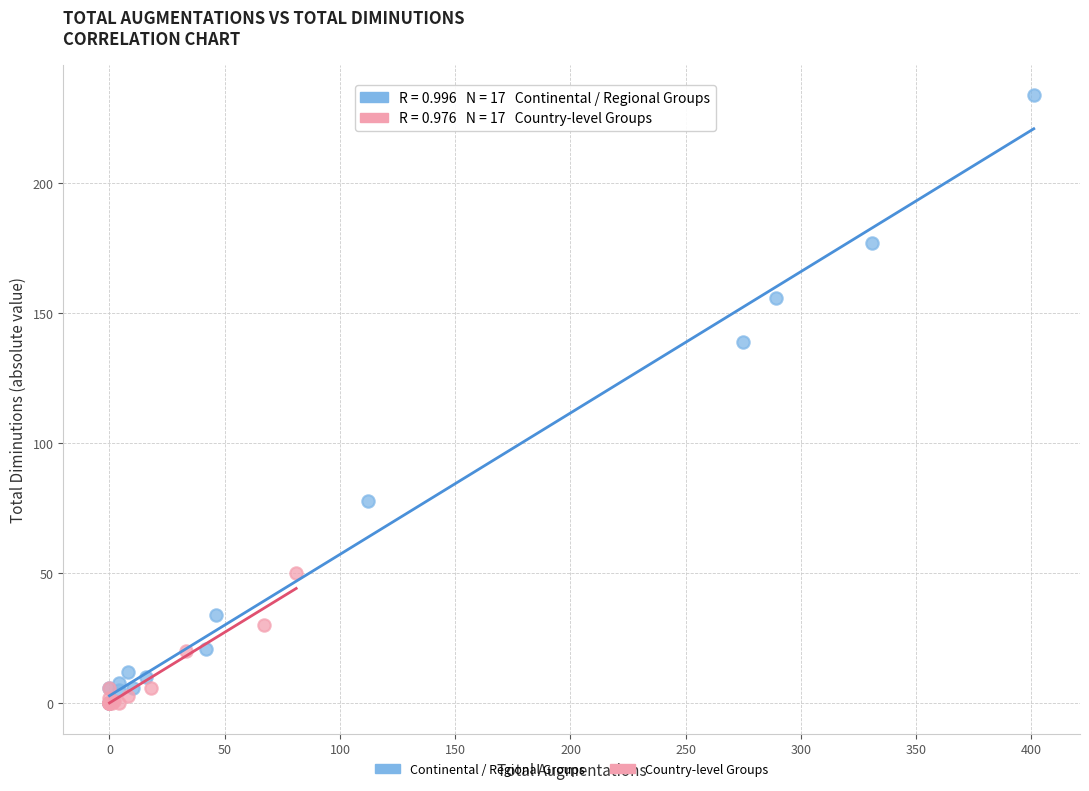

Which series has the largest Y range (max minus min)?

Continental / Regional Groups